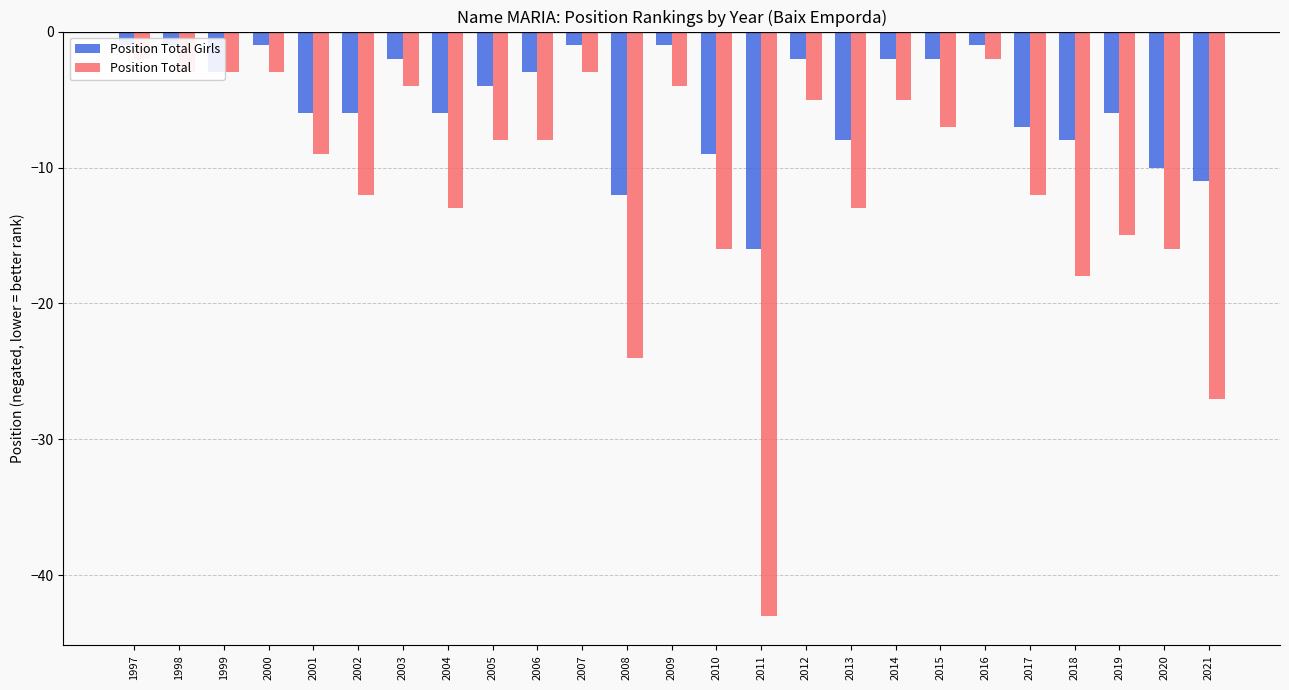

What is the difference between the maximum and minimum values in the Position Total series?

41